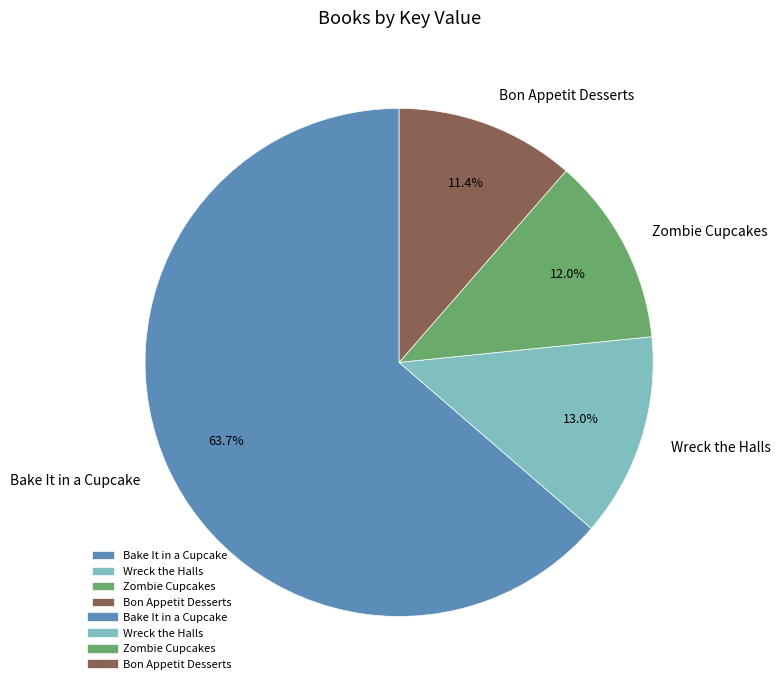

Rank the categories by value from lowest to highest.

Bon Appetit Desserts, Zombie Cupcakes, Wreck the Halls, Bake It in a Cupcake